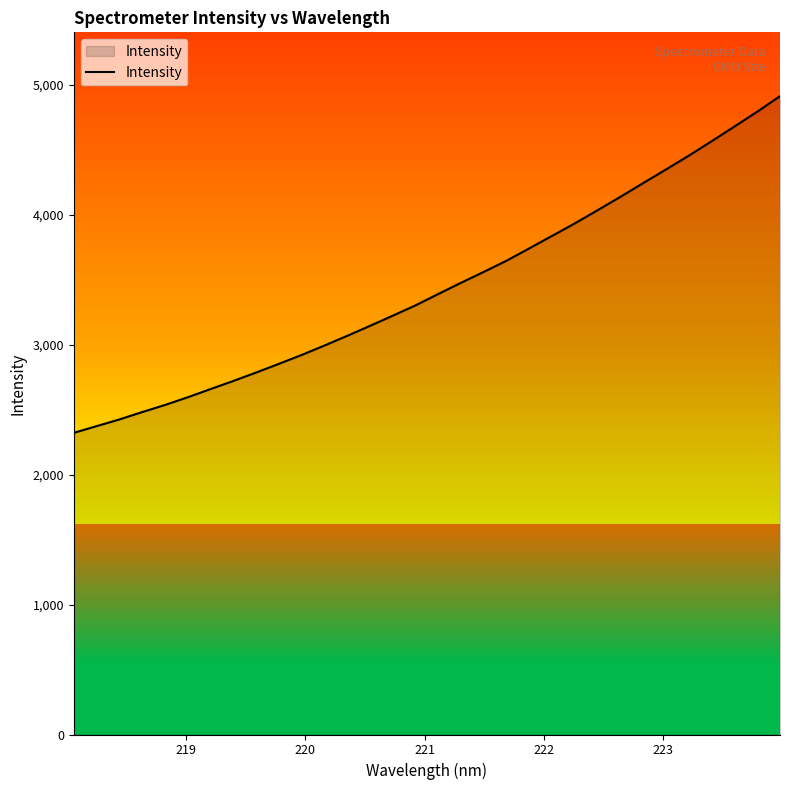

What is the difference between the maximum and minimum values?

2591.9